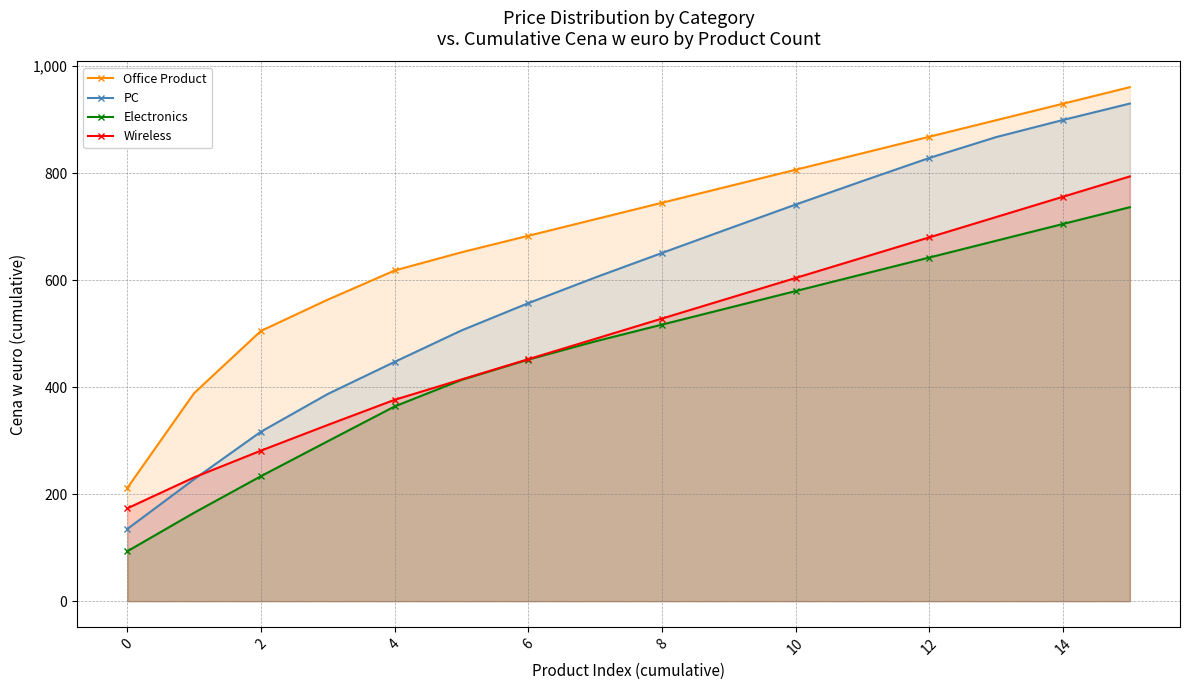

At which category does the chart reach its peak across all series?

15